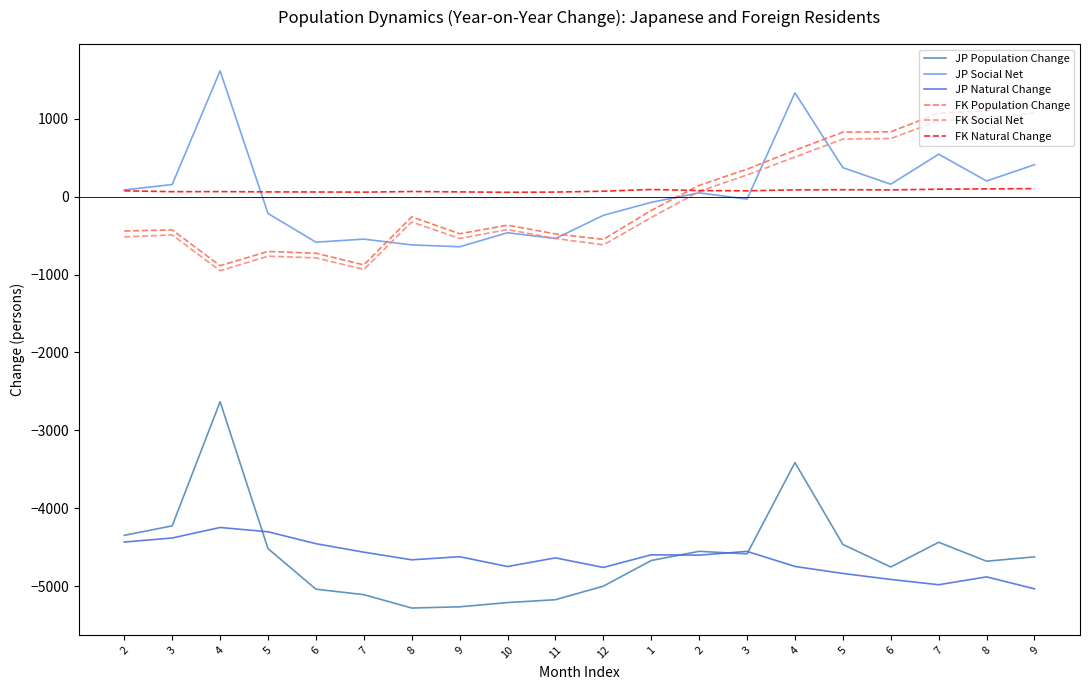

Does the chart display data point markers on the line(s)?

No